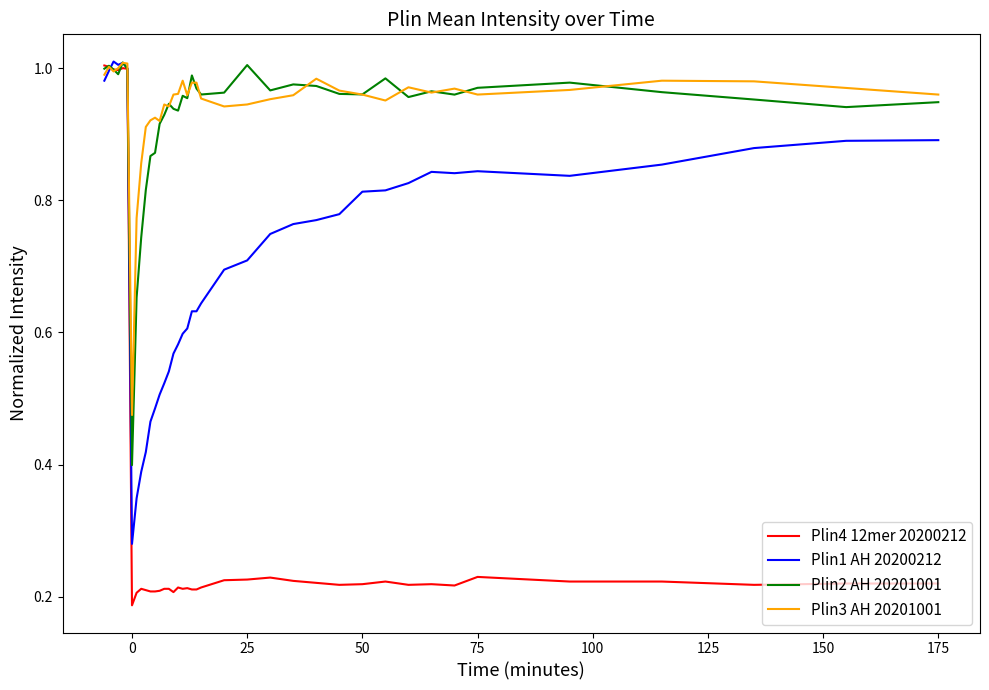

In Plin3 AH 20201001, how many points are lower than both neighbors (excluding endpoints)?

9